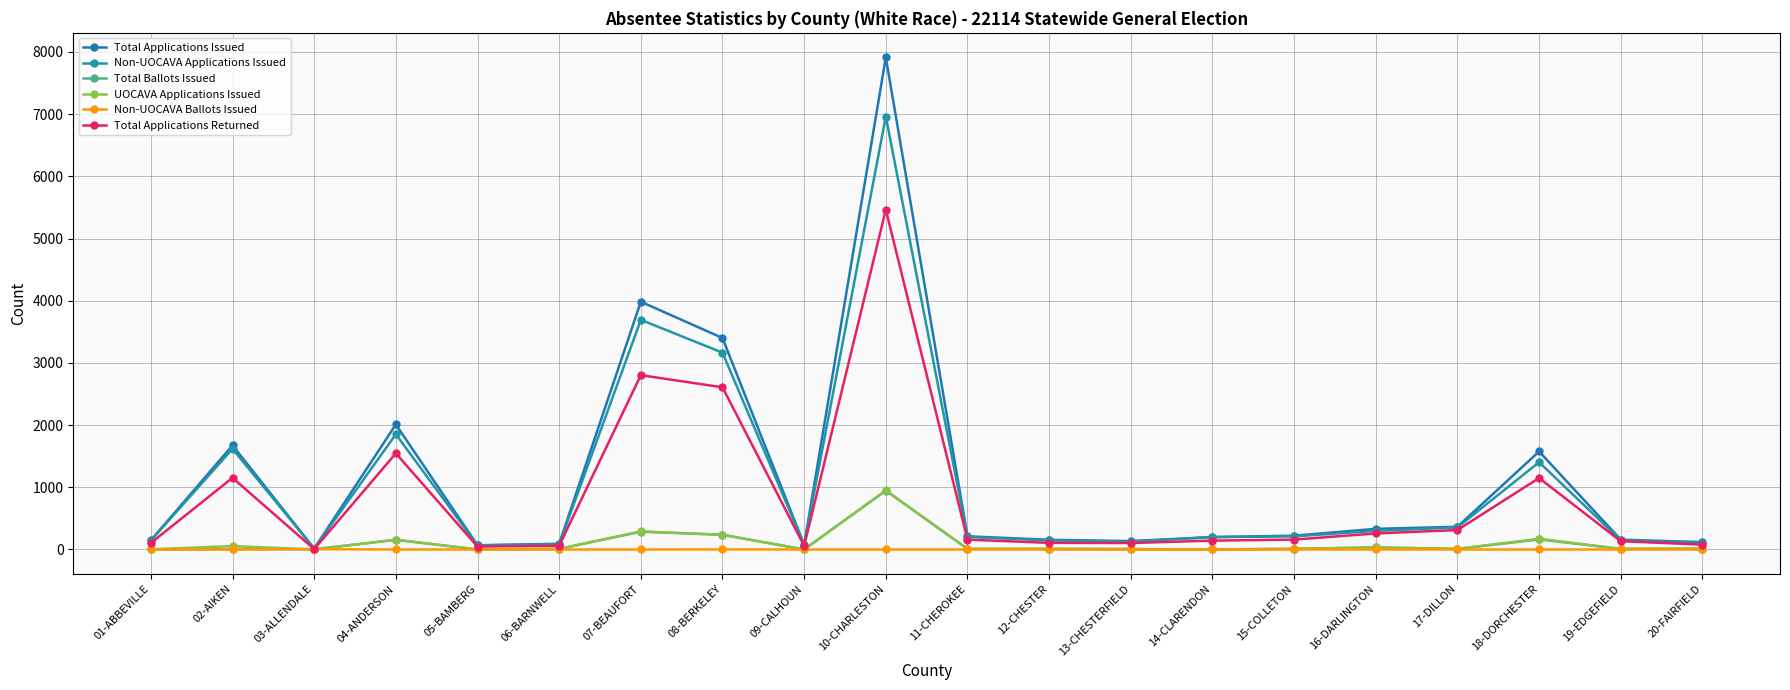

How many interior local valleys does the Total Applications Issued series have?

4